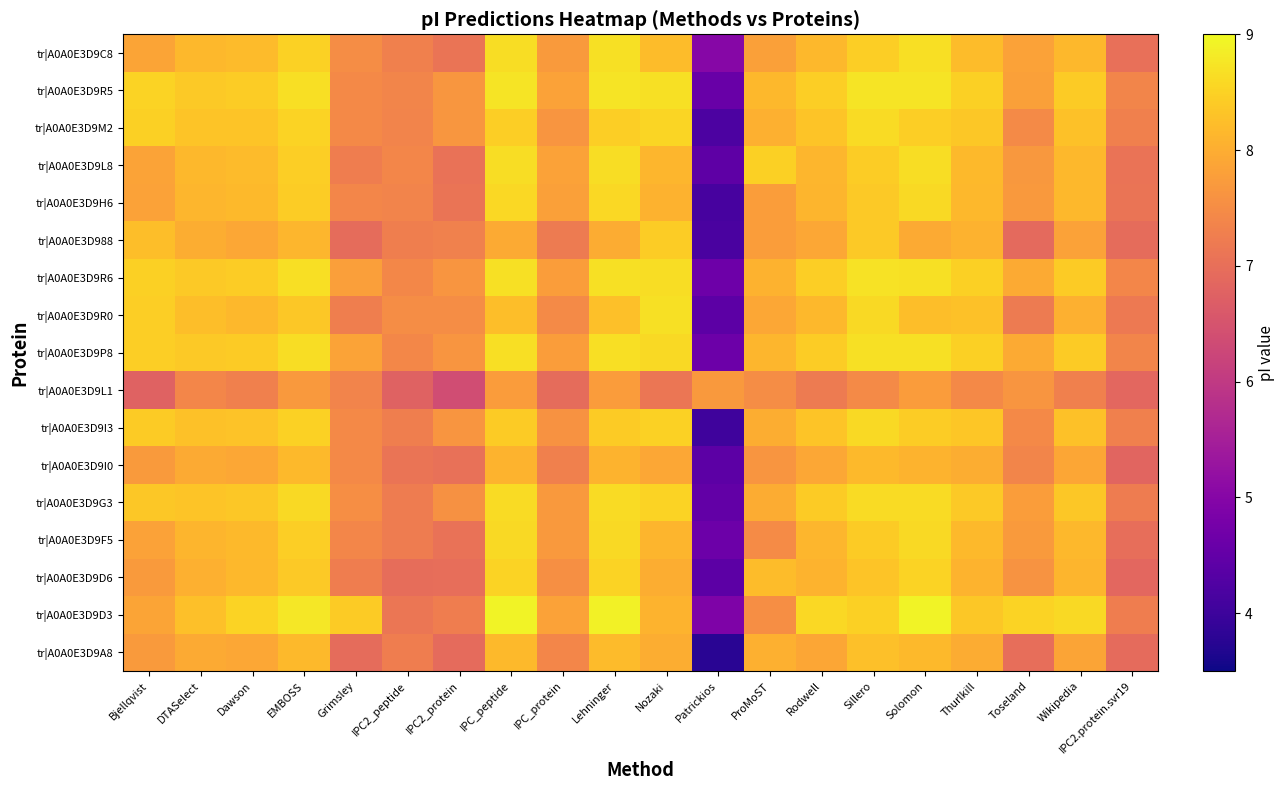

What is the smallest value displayed?

3.8